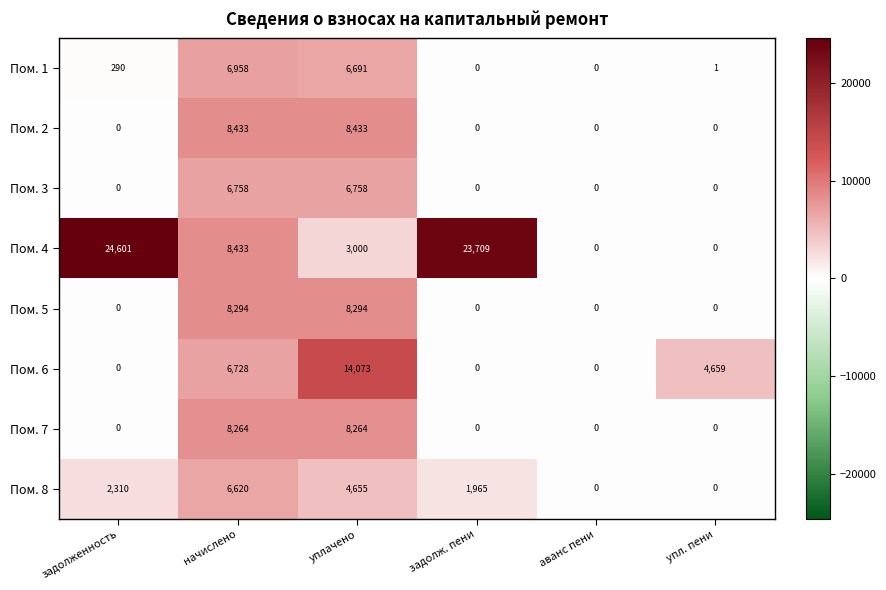

What is the highest value of the Пом. 6 series?

14073